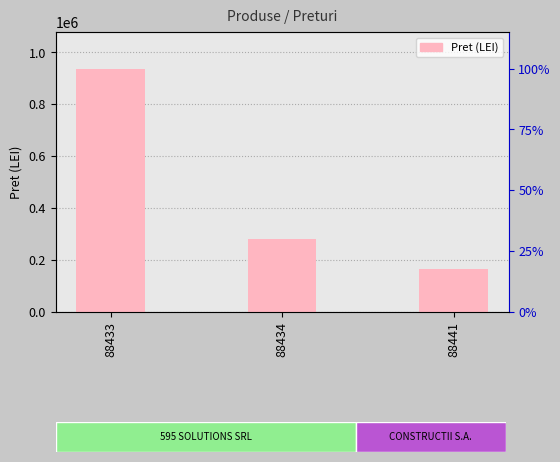

Reading left to right, extract all data points from this chart.

88433=938053.2	88434=281855.4	88441=165000.0